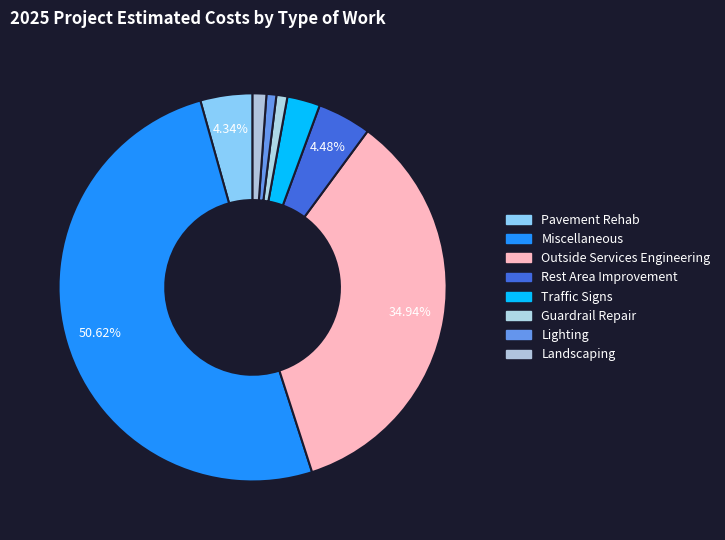

What portion of the pie excludes Pavement Rehab?

95.7%